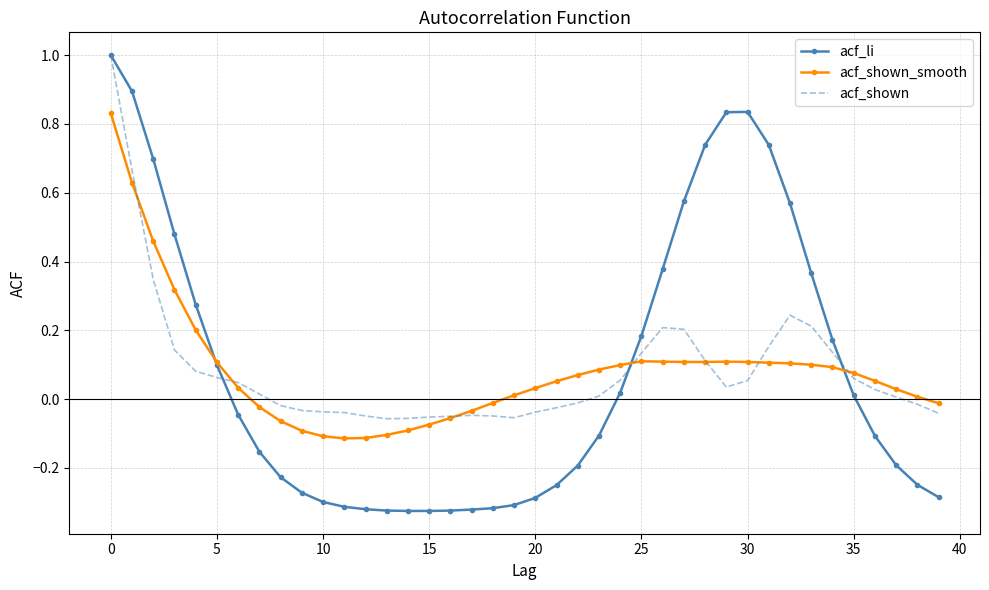

What is the maximum value shown in the chart?

1.0